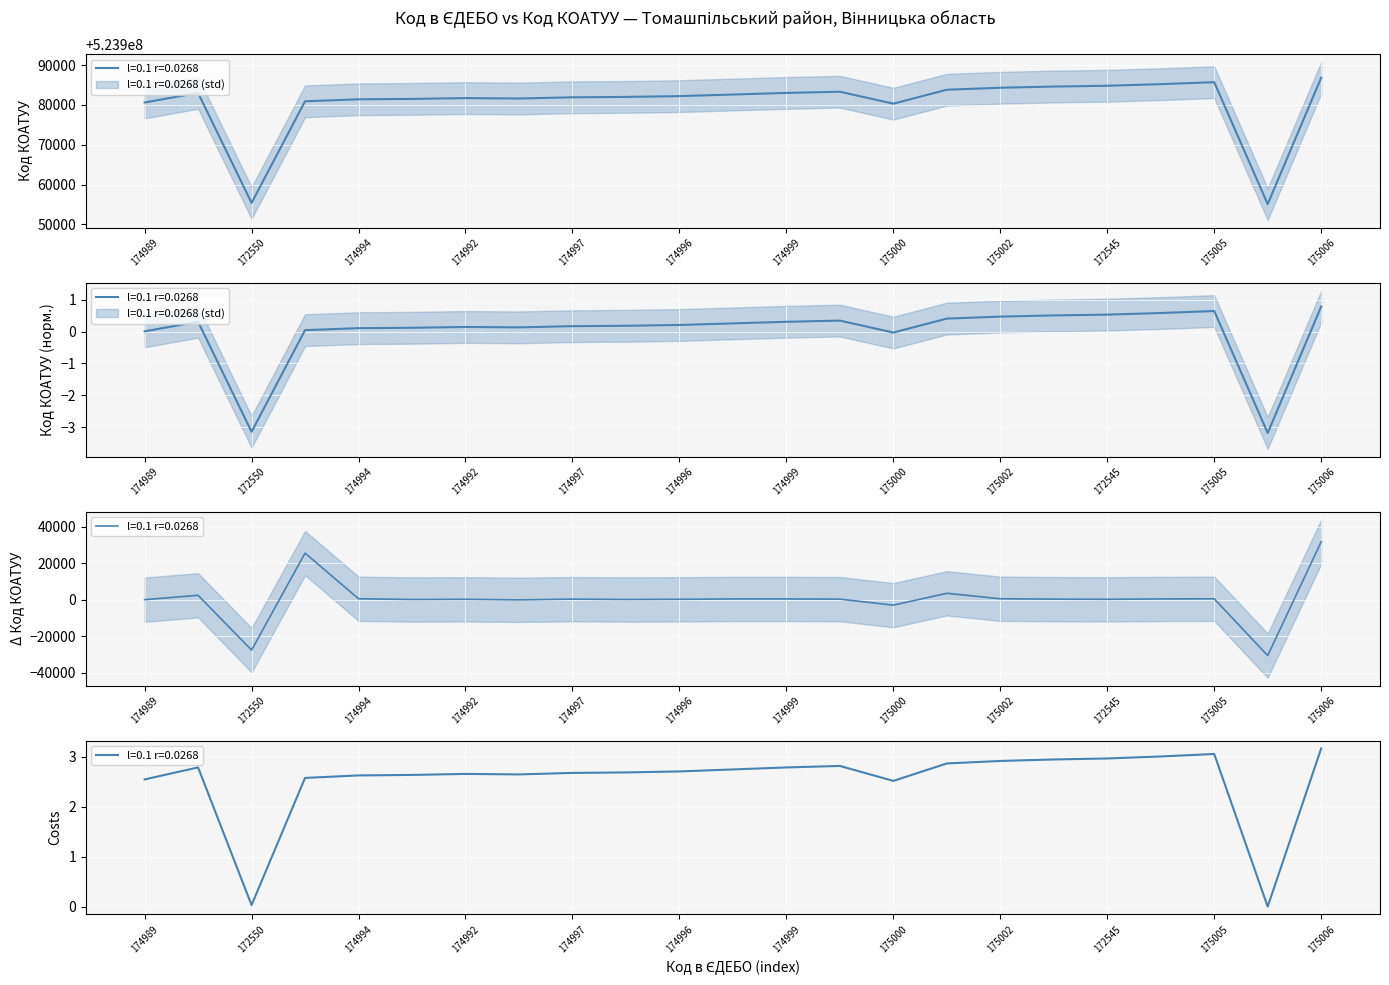

Which label corresponds to the smallest value in the chart?

172544